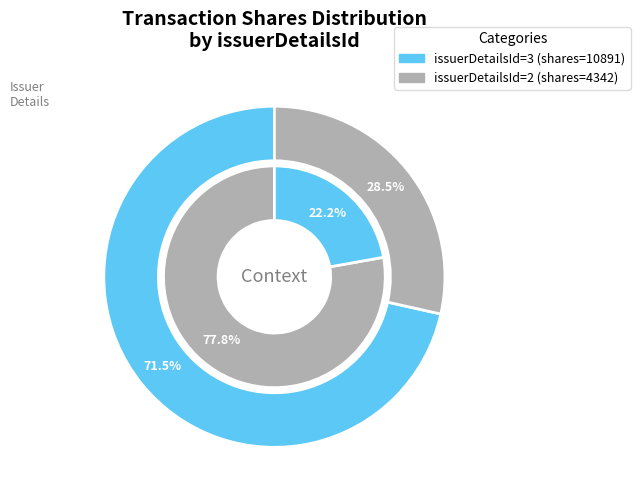

Count the number of slices in the pie.

2